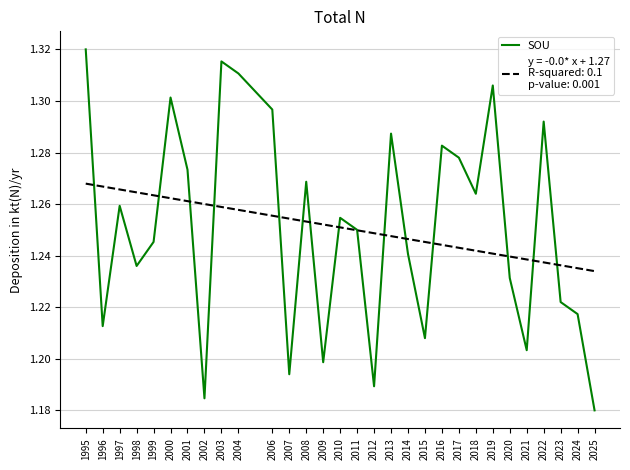

List the labels in order of value, smallest first.

2025, 2002, 2012, 2007, 2009, 2021, 2015, 1996, 2024, 2023, 2020, 1998, 2014, 1999, 2011, 2010, 1997, 2018, 2008, 2001, 2017, 2016, 2013, 2022, 2006, 2000, 2019, 2004, 2003, 1995